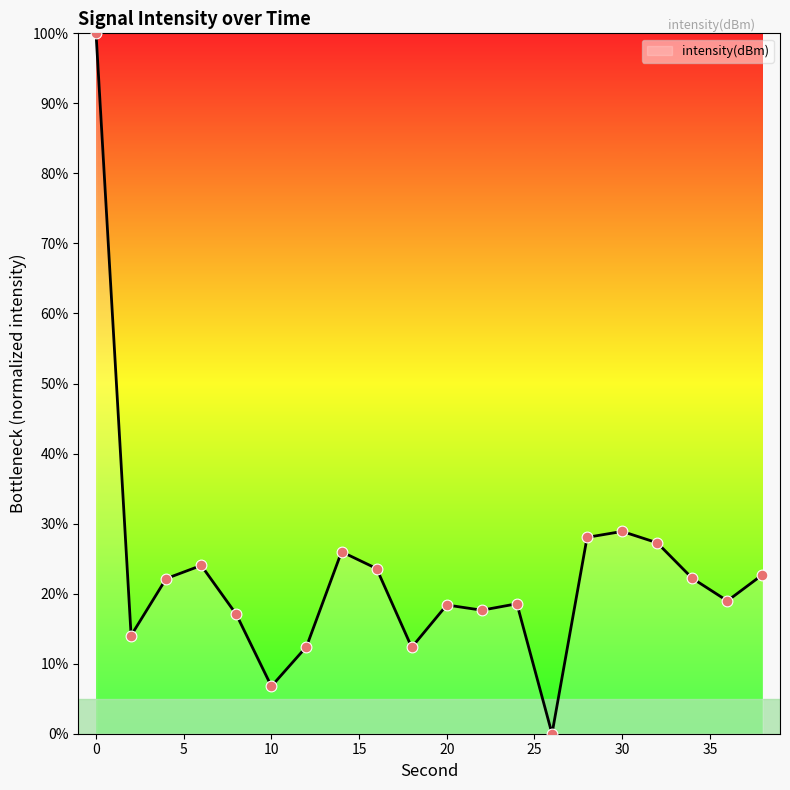

What is the difference between the maximum and minimum values?

100.0